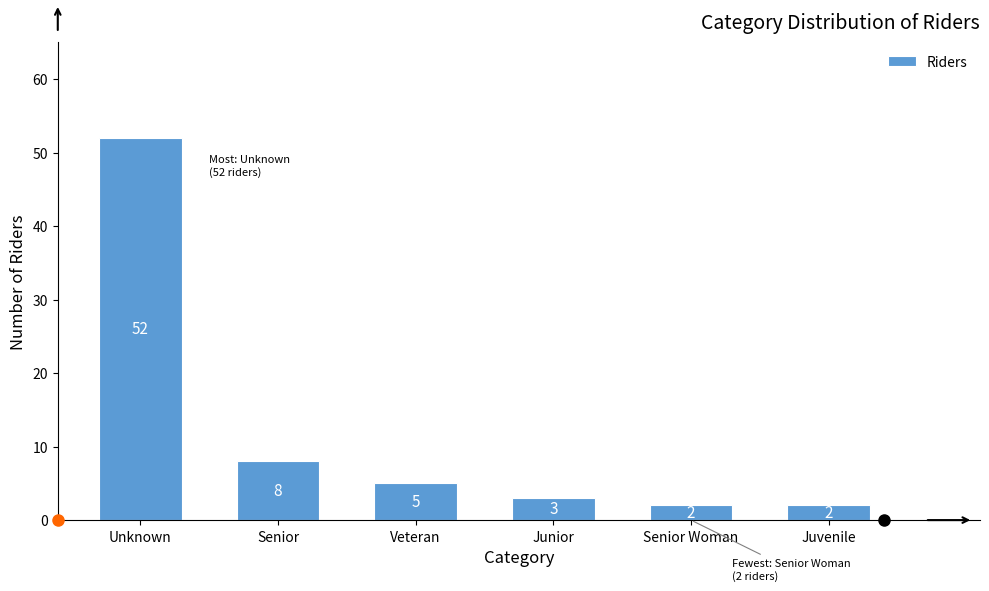

Reading left to right, list all the values displayed in this chart.

52	8	5	3	2	2